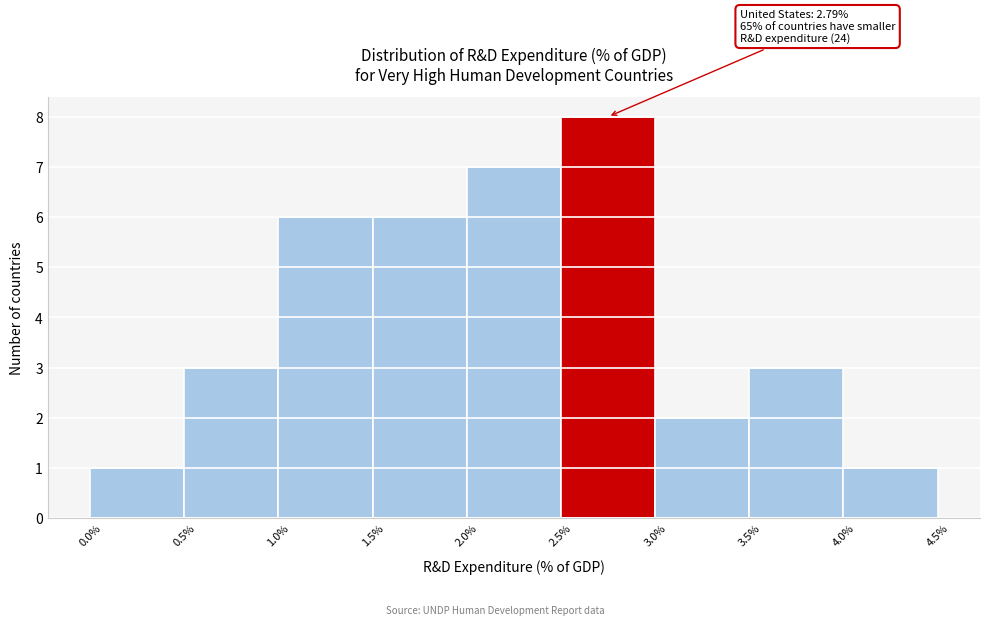

Which range on the x-axis has the tallest bar?

2.5% to 3.0%